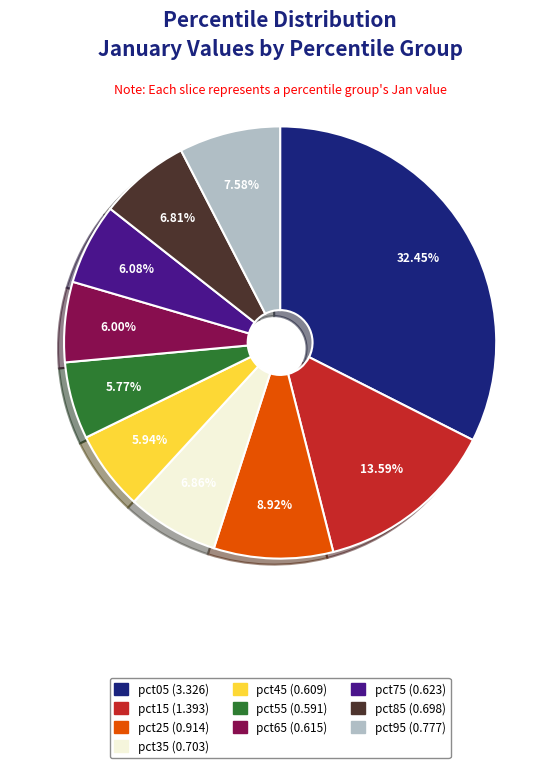

Does pct35 account for over 50% of the chart?

No